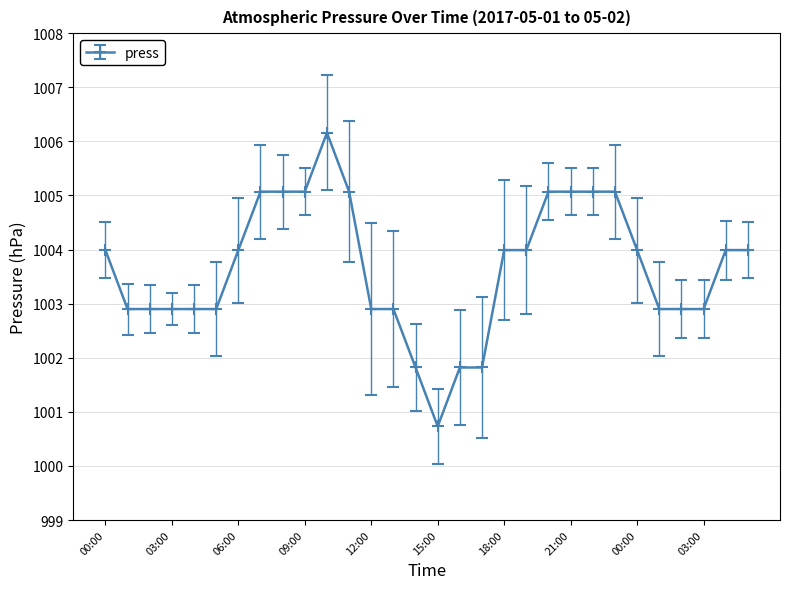

What is the difference between the maximum and minimum values?

5.4